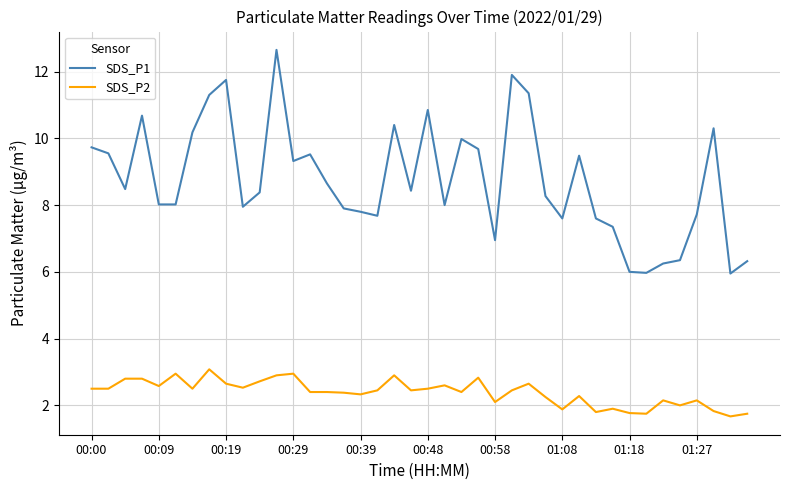

What is the difference between the maximum and minimum values in the SDS_P1 series?

6.7